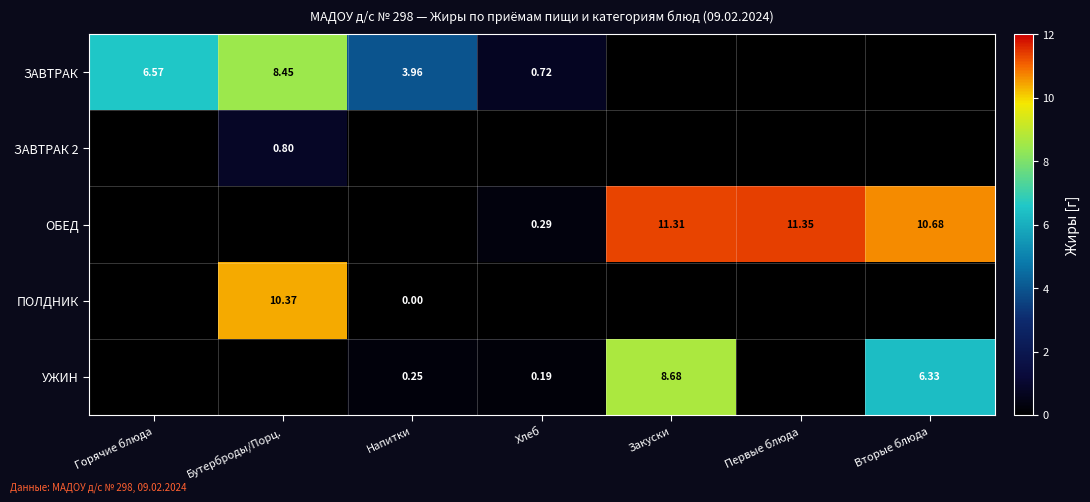

The value of УЖИН at Бутерброды/Порц. is -3.3. True or false?

False